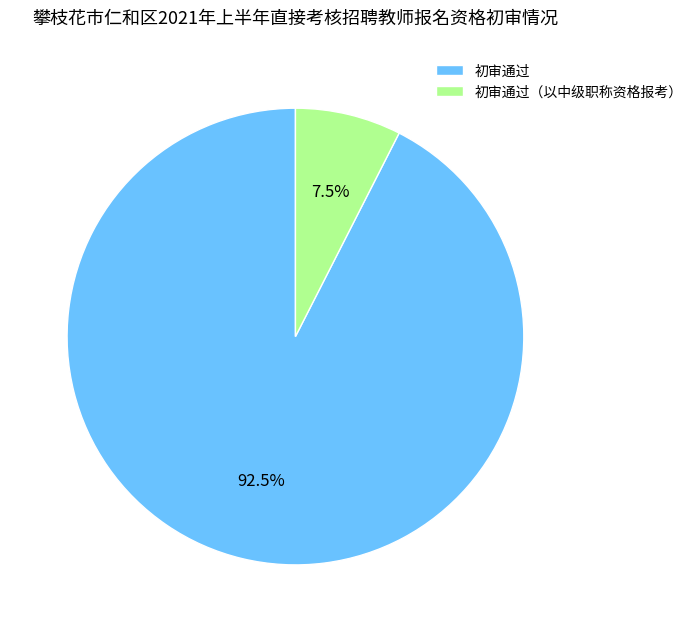

What is the smallest slice in the pie chart?

初审通过（以中级职称资格报考）